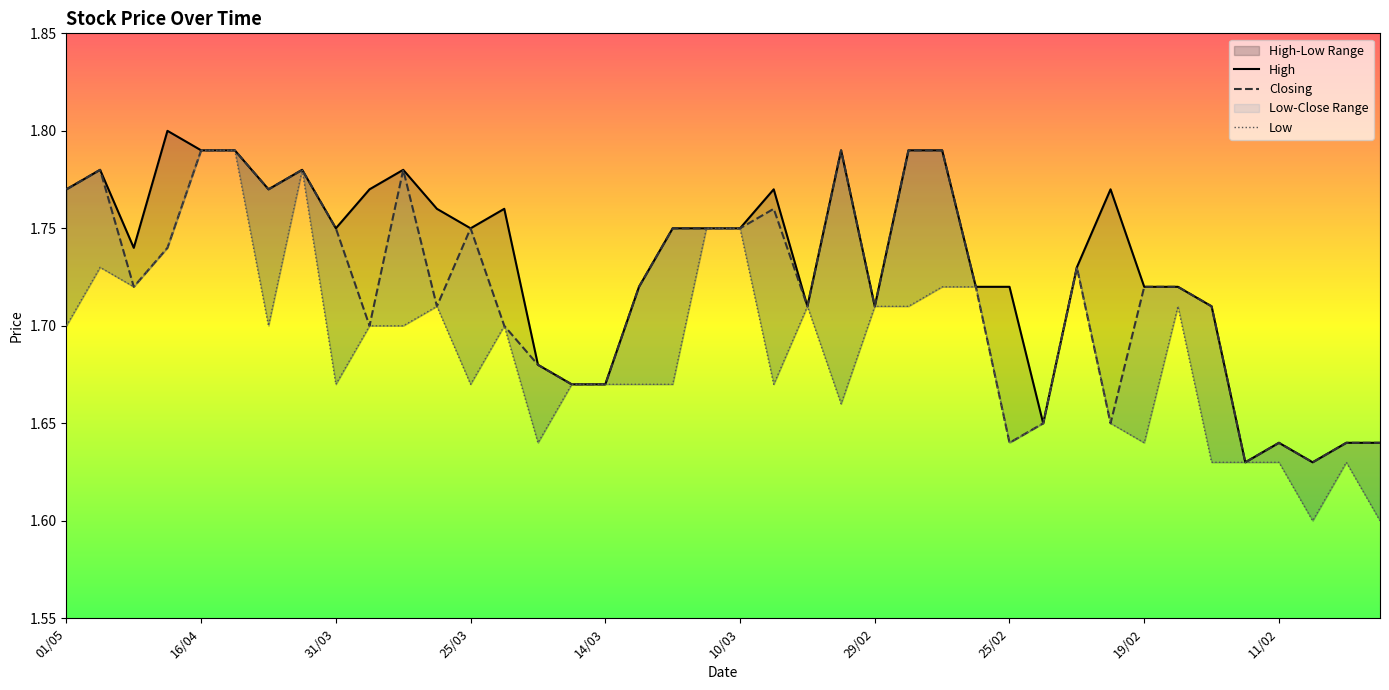

The value of Closing at 20/02 is 0.5. True or false?

False